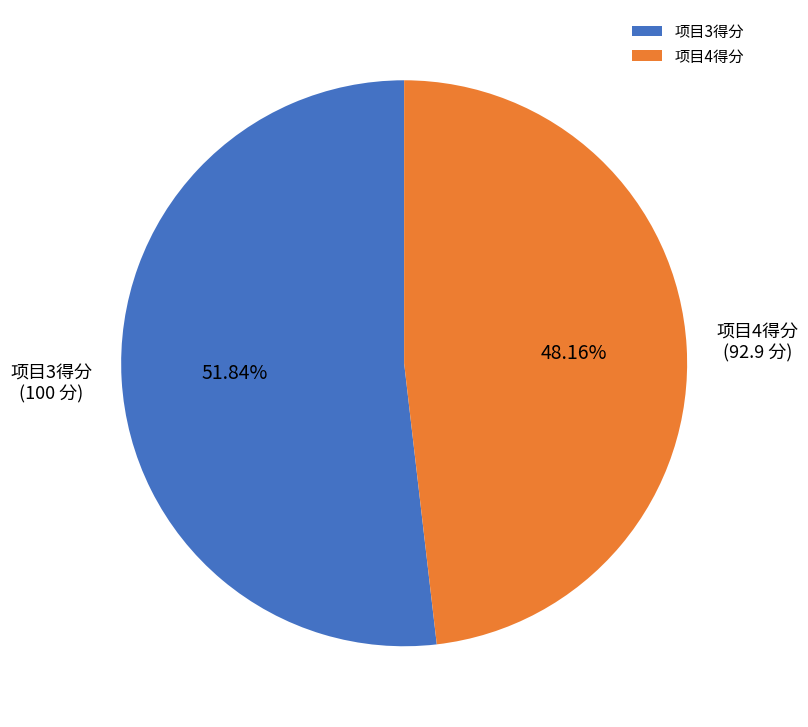

Does 项目3得分 represent more than half of the total?

Yes